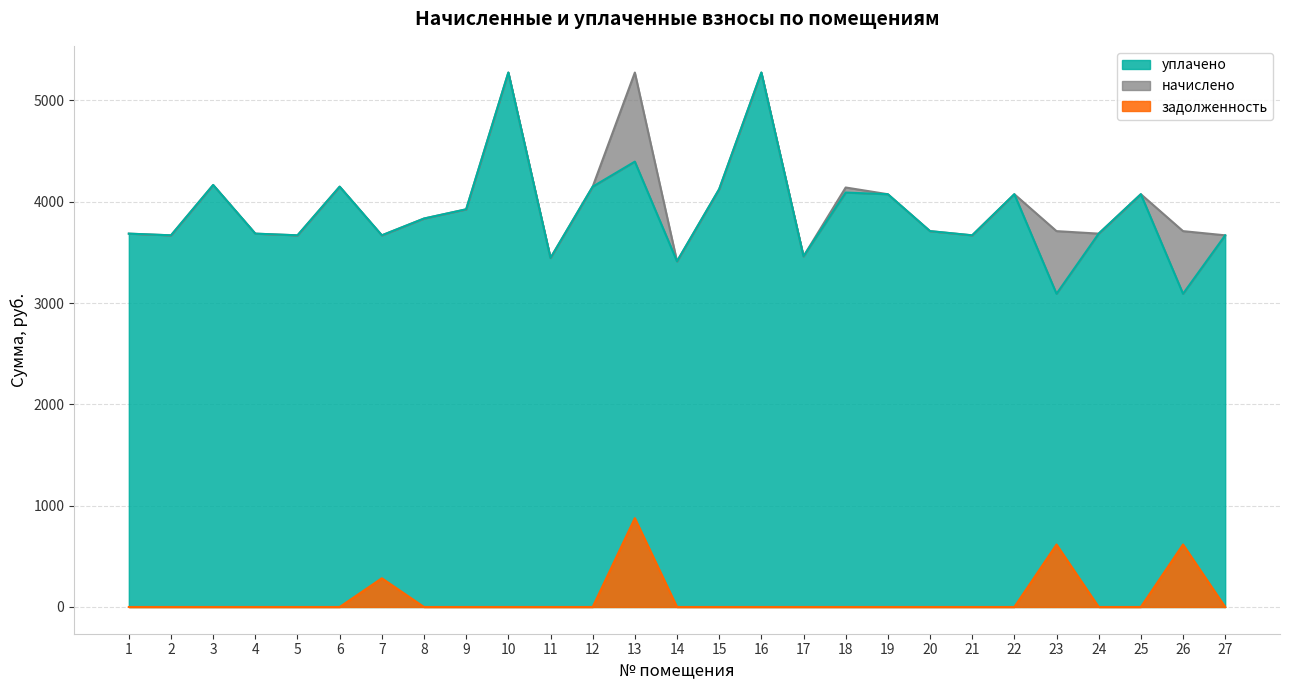

Which series changed the most between 7 and 14?

задолженность